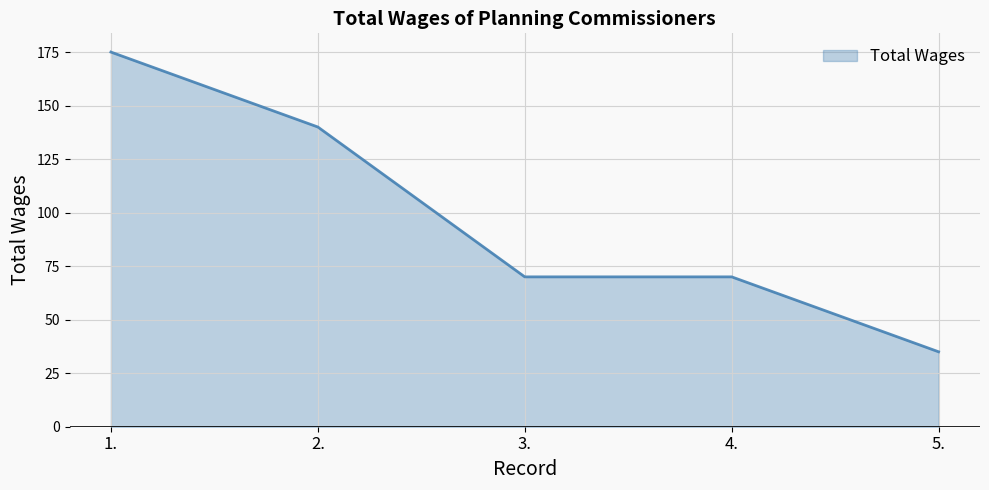

Which has a higher value, 4. or 5.?

4.